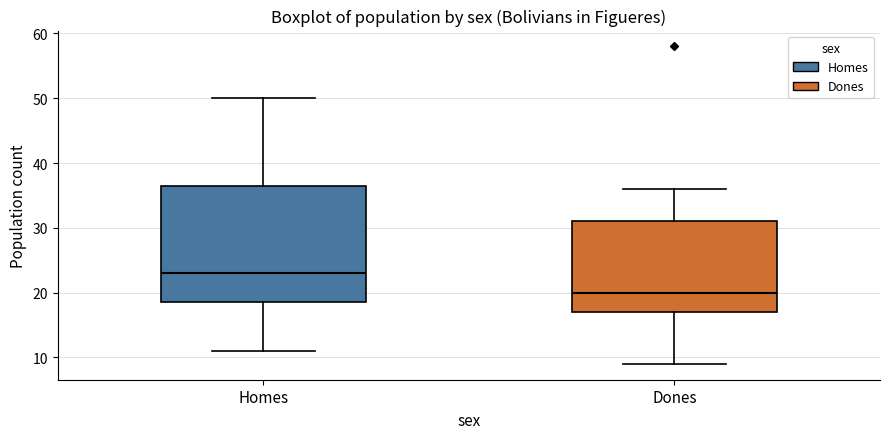

Comparing the boxes themselves (not the whiskers), which one is the tallest?

Homes